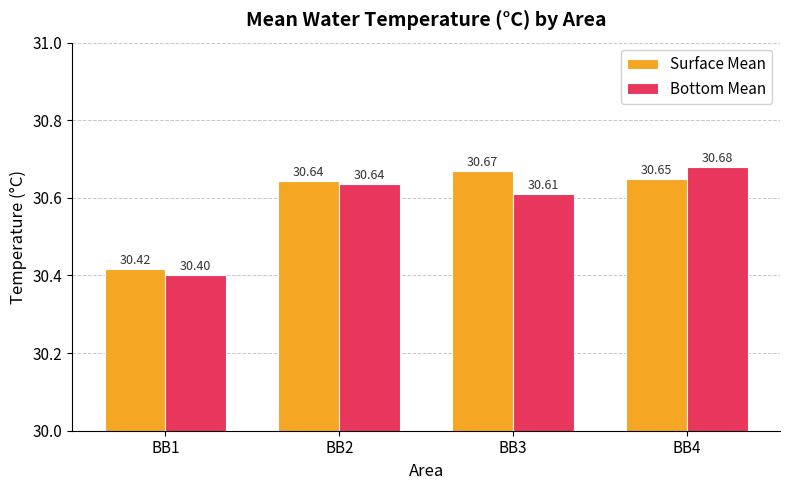

What are all the series names shown in the legend?

Surface Mean, Bottom Mean